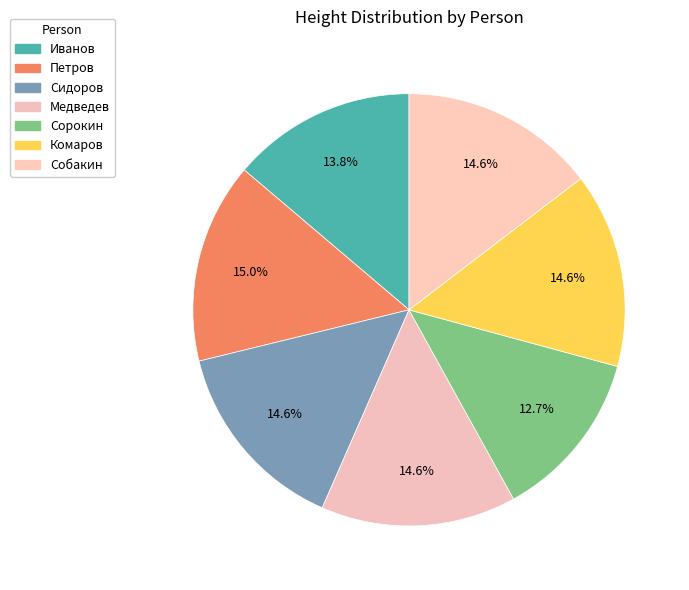

How many slices are in this pie chart?

7